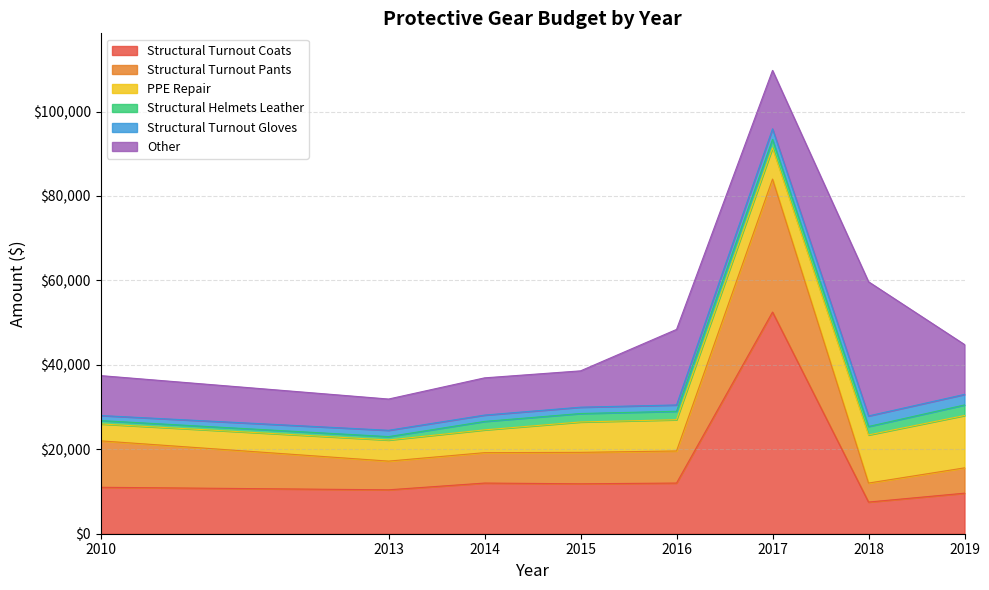

The value of Structural Turnout Coats at 2010 is 17618.8. True or false?

False